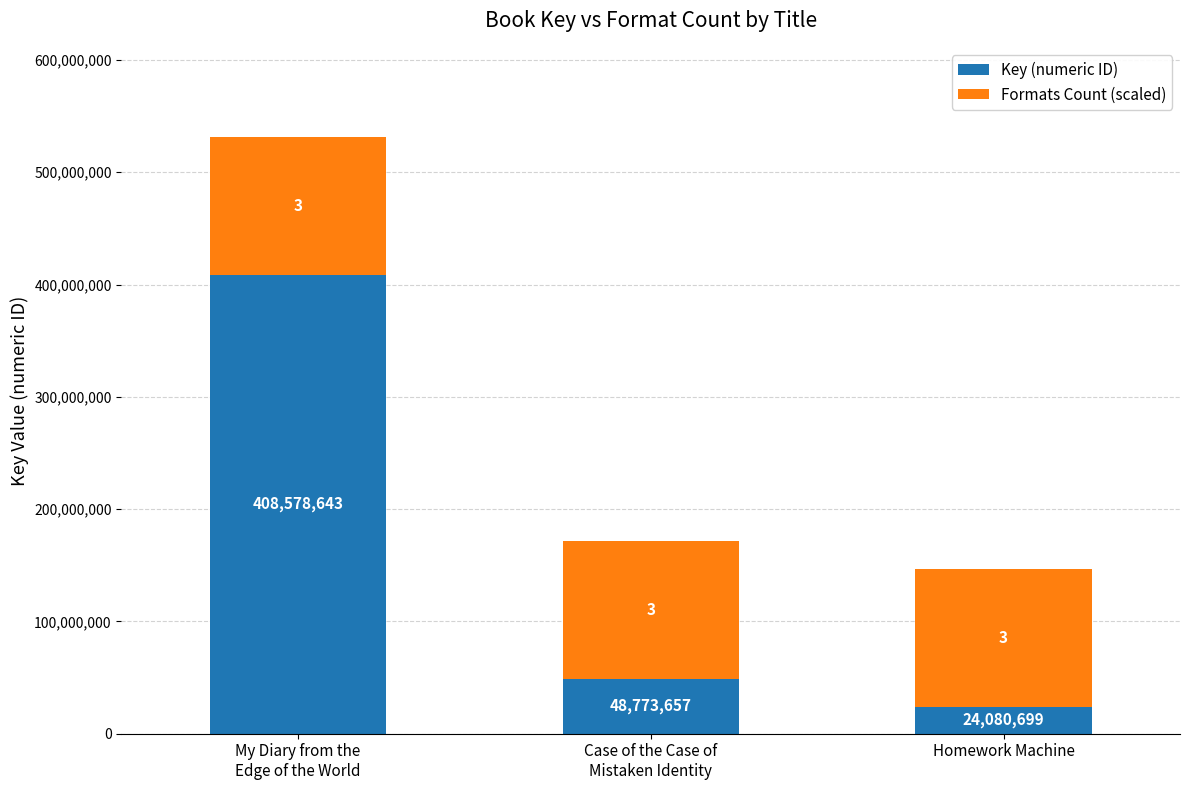

Does the chart contain any negative values?

No